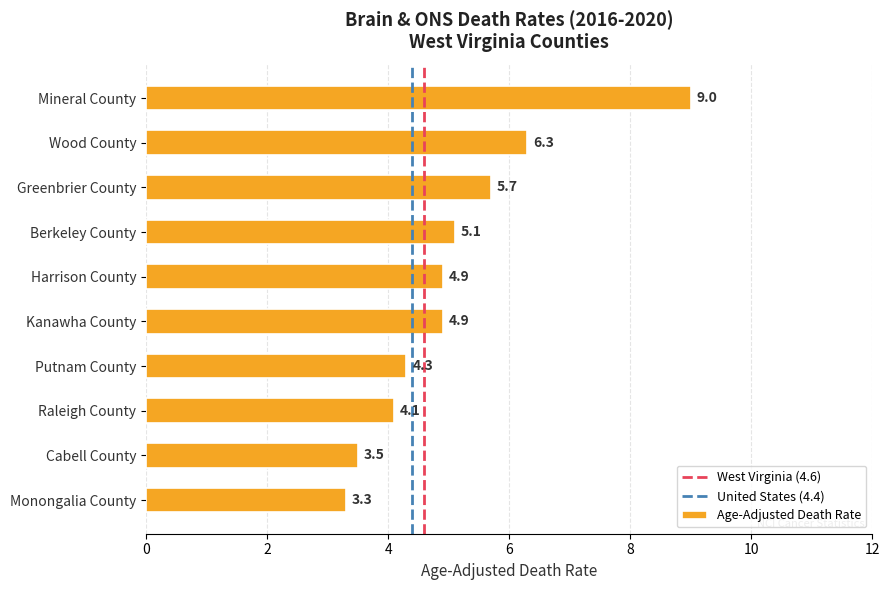

What is the label of the 5th bar from the bottom?

Kanawha County